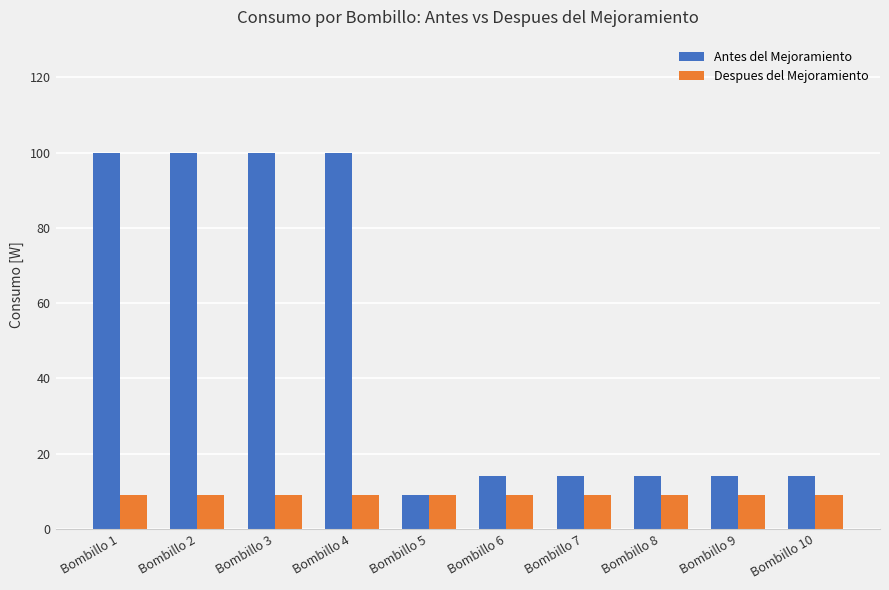

What is the maximum value for Despues del Mejoramiento?

9